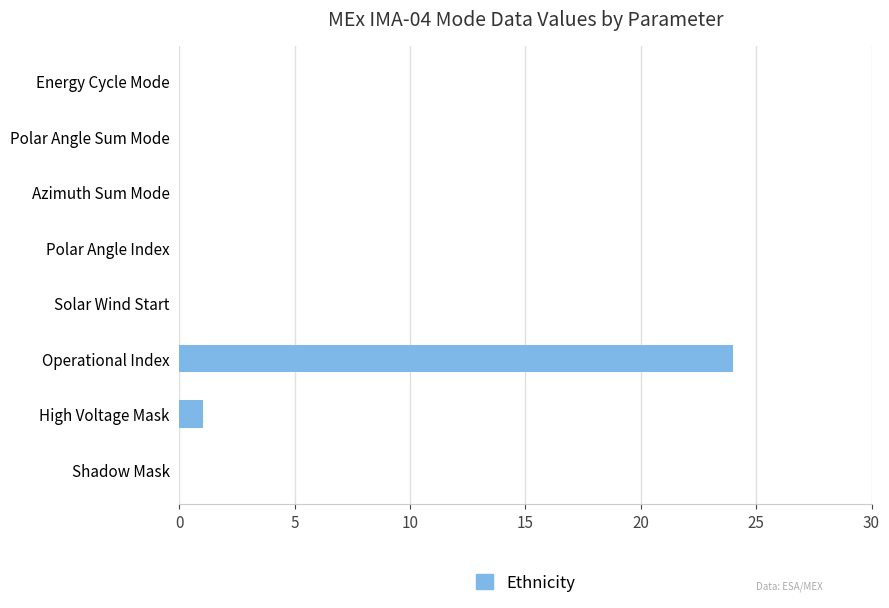

Reading bottom to top, extract all data points from this chart.

Shadow Mask=0	High Voltage Mask=1	Operational Index=24	Solar Wind Start=0	Polar Angle Index=0	Azimuth Sum Mode=0	Polar Angle Sum Mode=0	Energy Cycle Mode=0